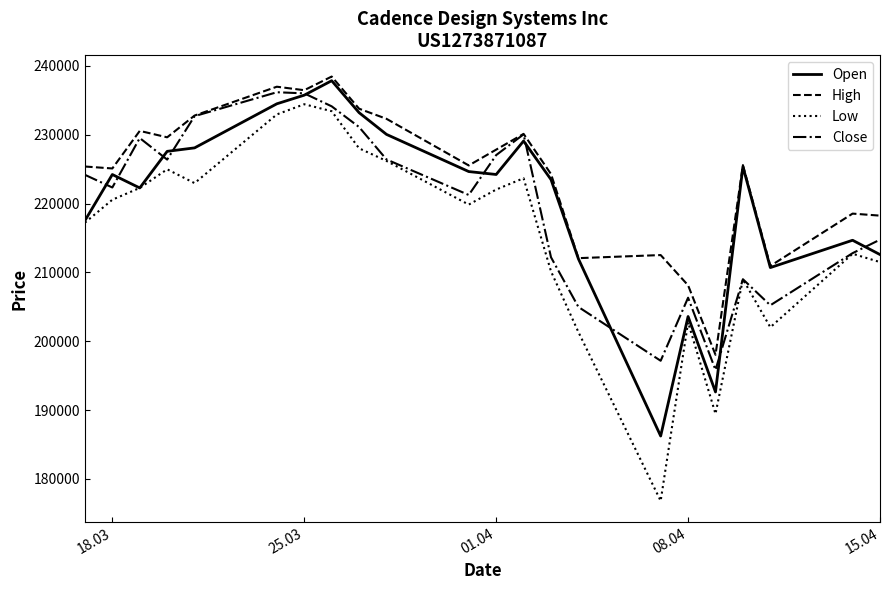

What is the difference between the maximum and minimum values in the High series?

40419